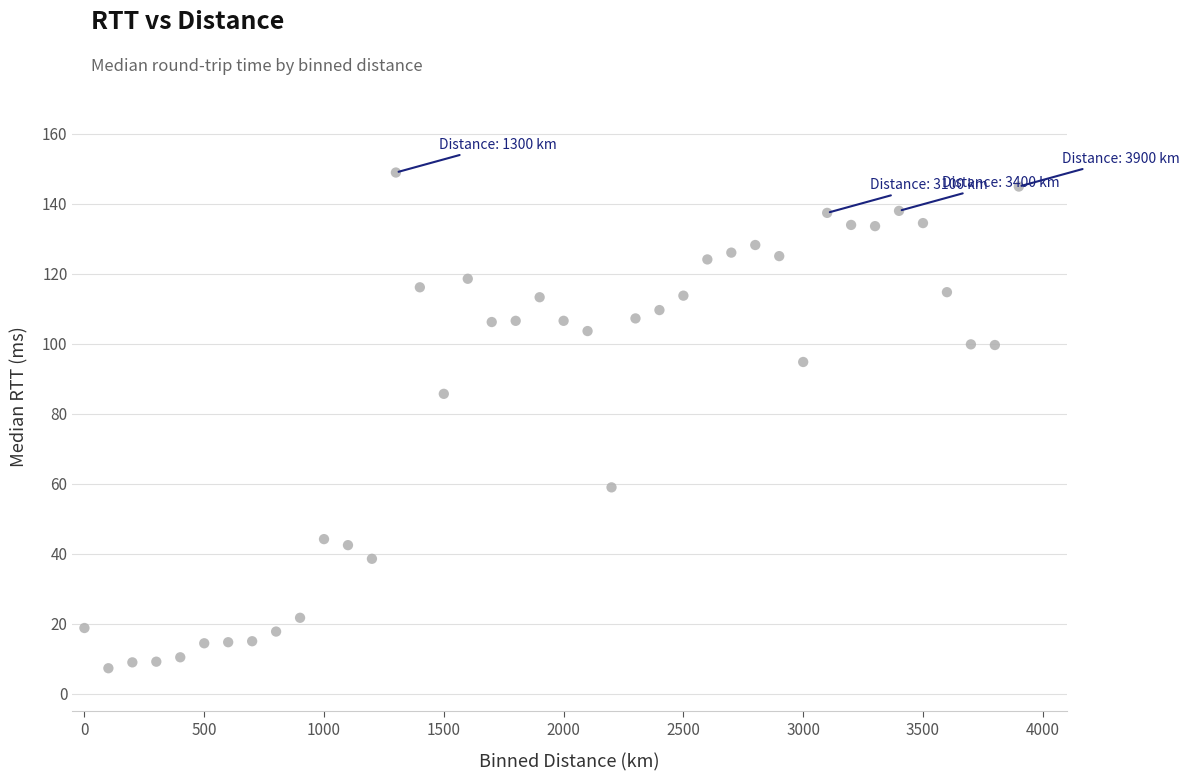

What is the range of X values (max minus min)?

3900.0